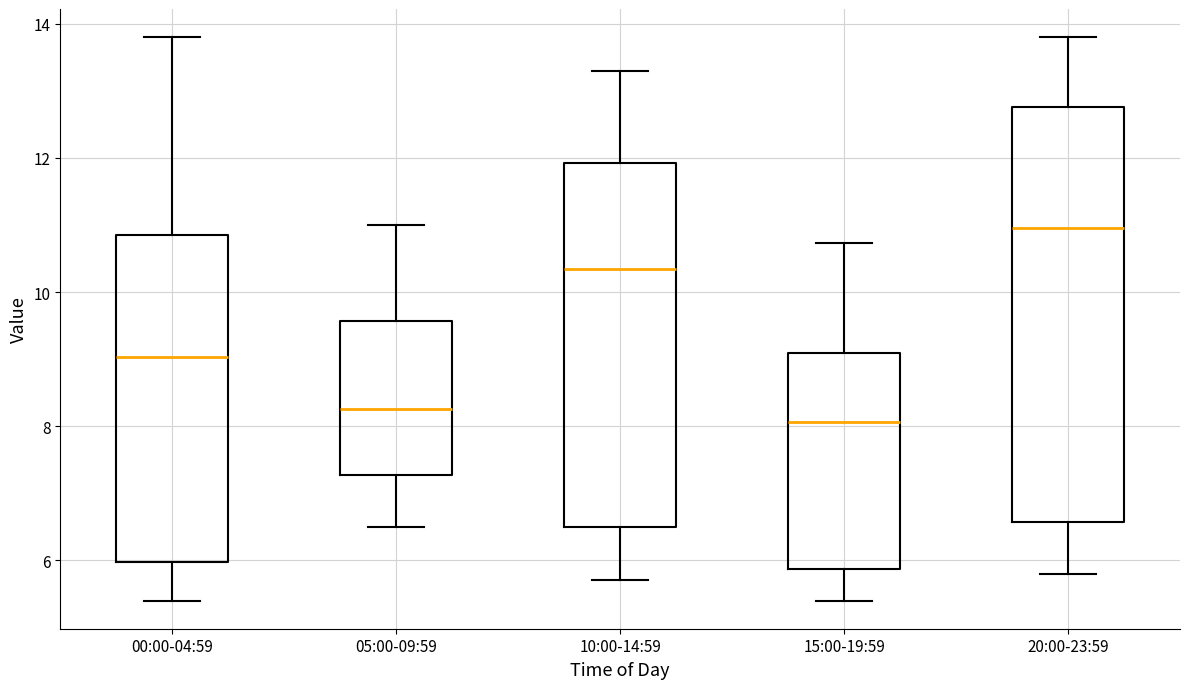

Which box is the tallest, from its lower edge to its upper edge?

20:00-23:59